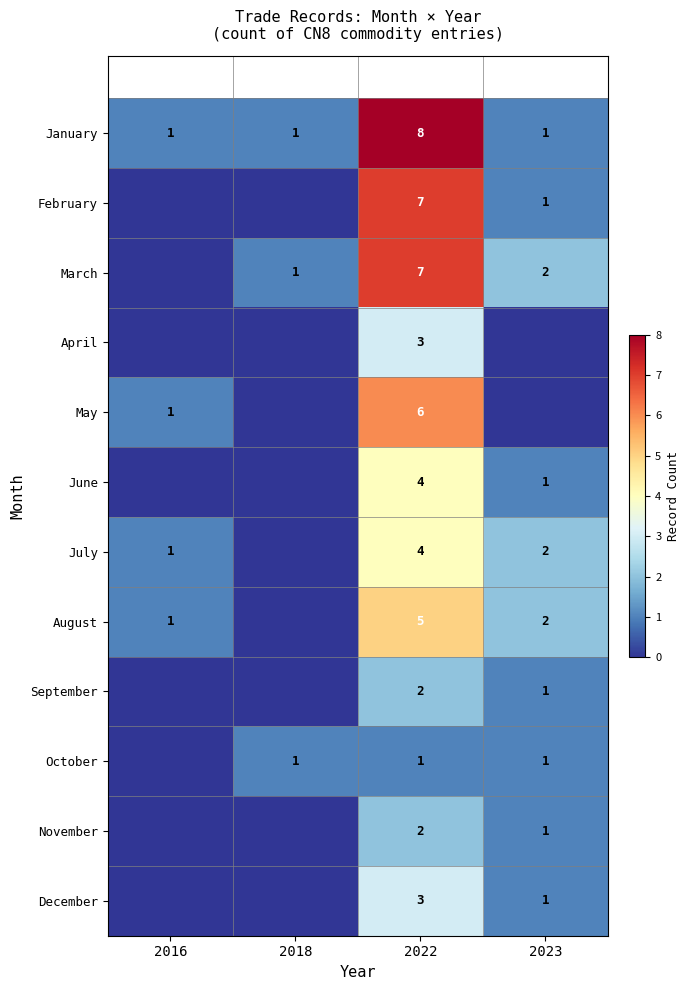

Is it true that March equals 2 at 2023?

True